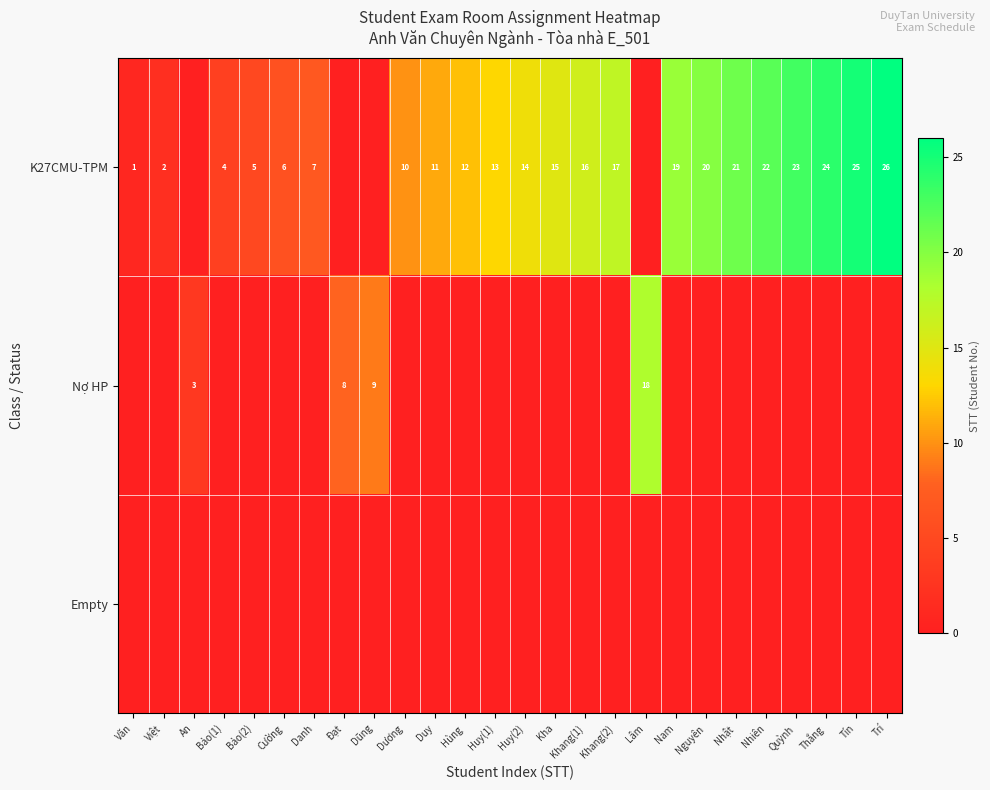

What is the sum of the K27CMU-TPM values at Trí and Tín?

51